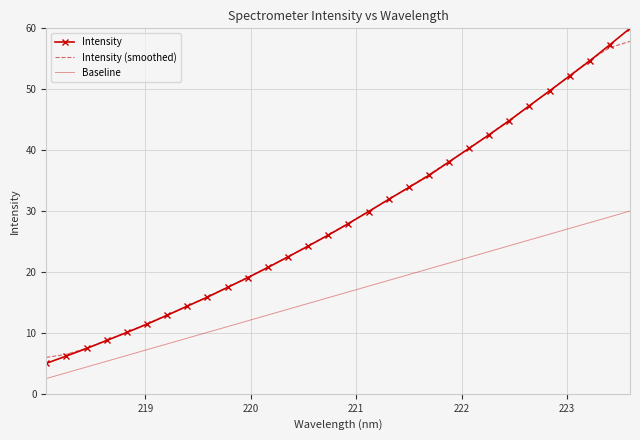

What is the minimum value shown in the chart?

2.5